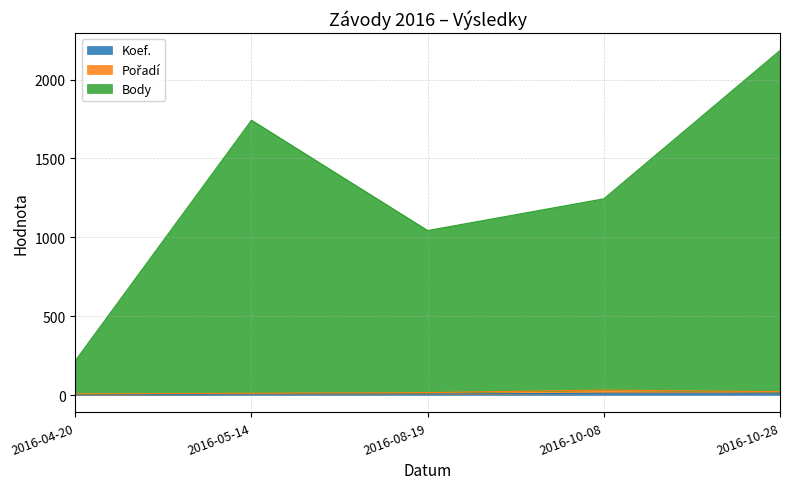

Where is the first local minimum for Body?

2016-08-19